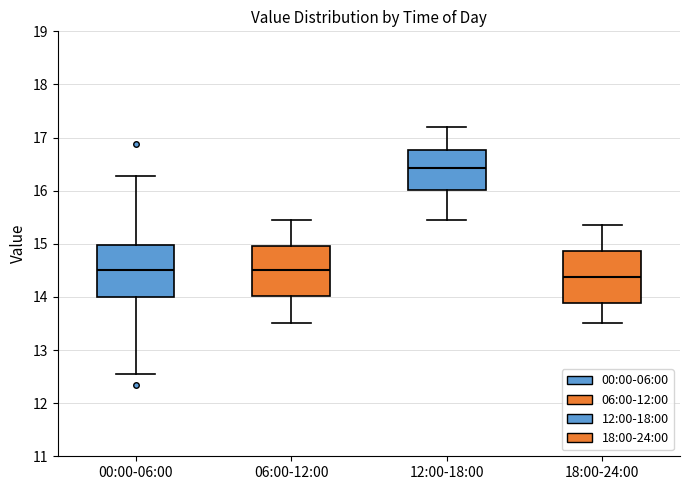

Which box's median line is the lowest?

18:00-24:00